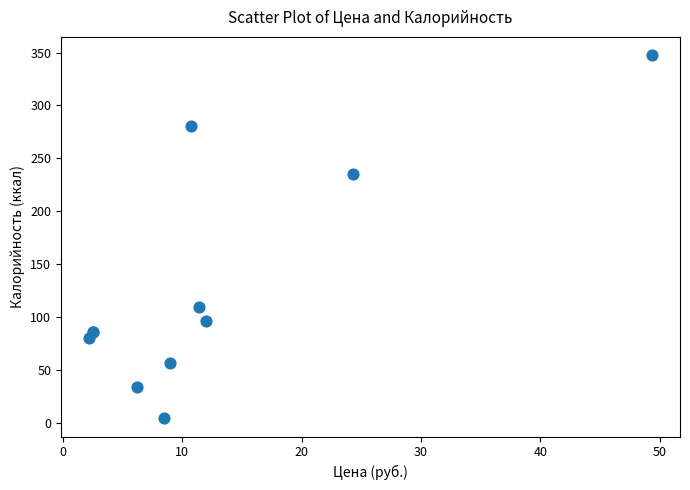

What Y value in the scatter plot is closest to 175?

235.3